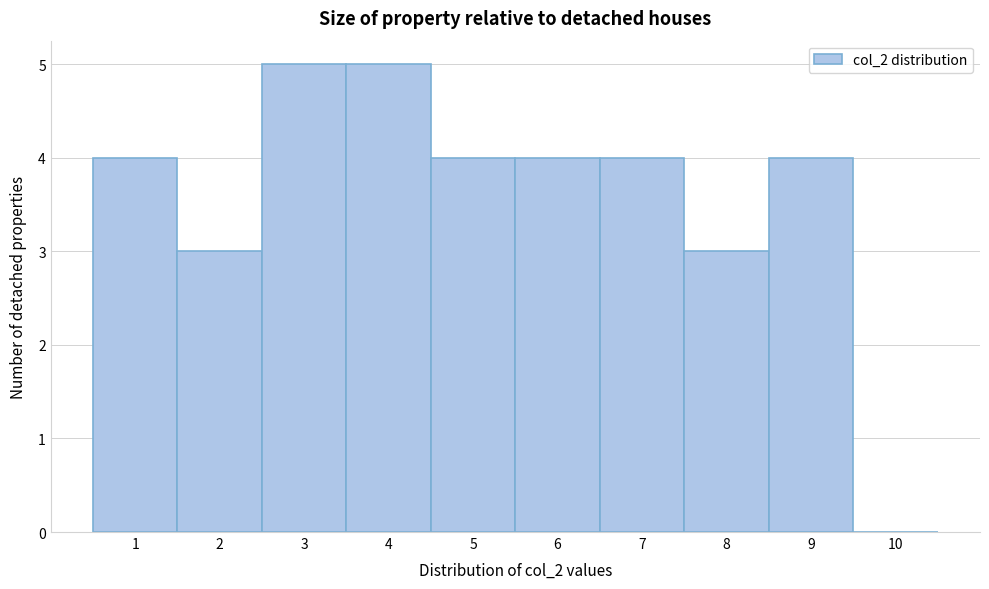

How tall is the bar that spans 6.5 to 7.5 on the x-axis? The values are not printed on the chart, so give them approximately, as read against the axis.

4